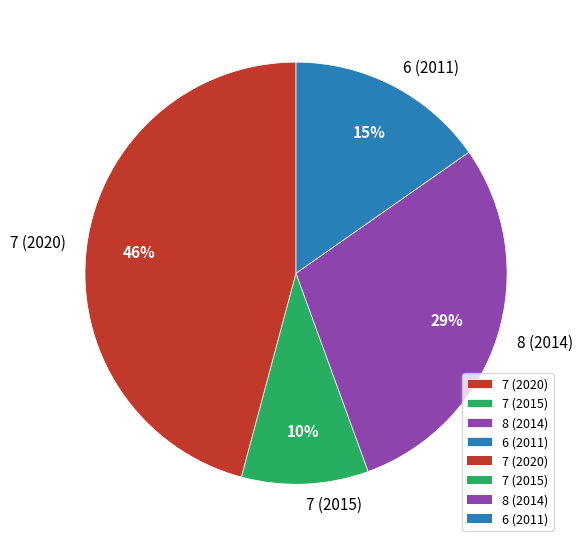

Which has a higher value, 8 (2014) or 7 (2020)?

7 (2020)